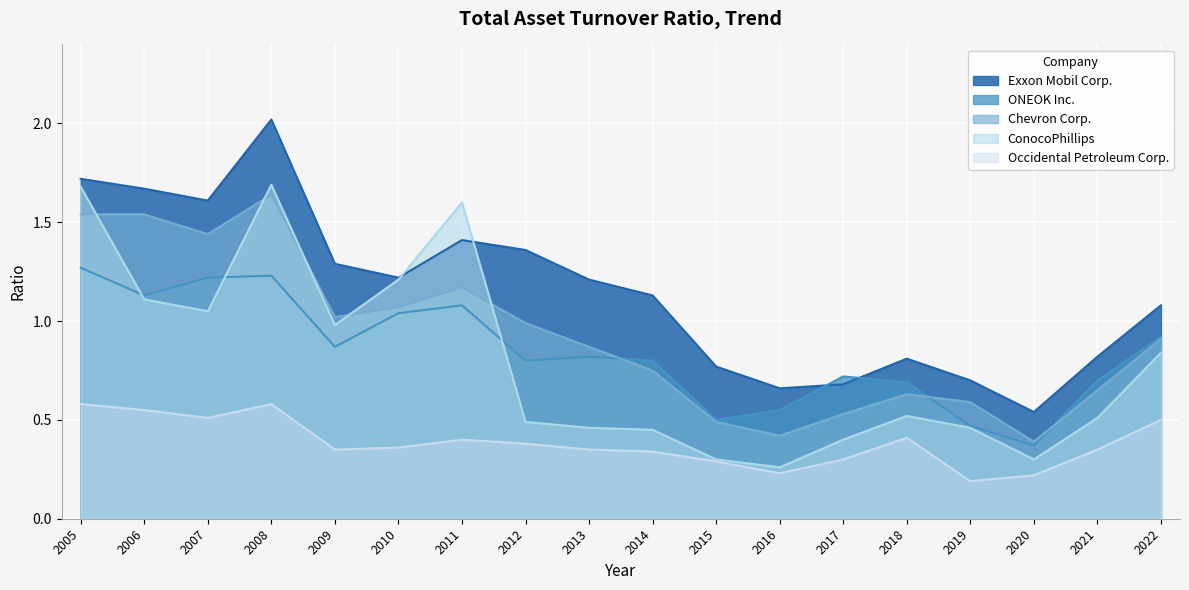

Between which two adjacent categories do Exxon Mobil Corp. and ONEOK Inc. first intersect?

2016 and 2017